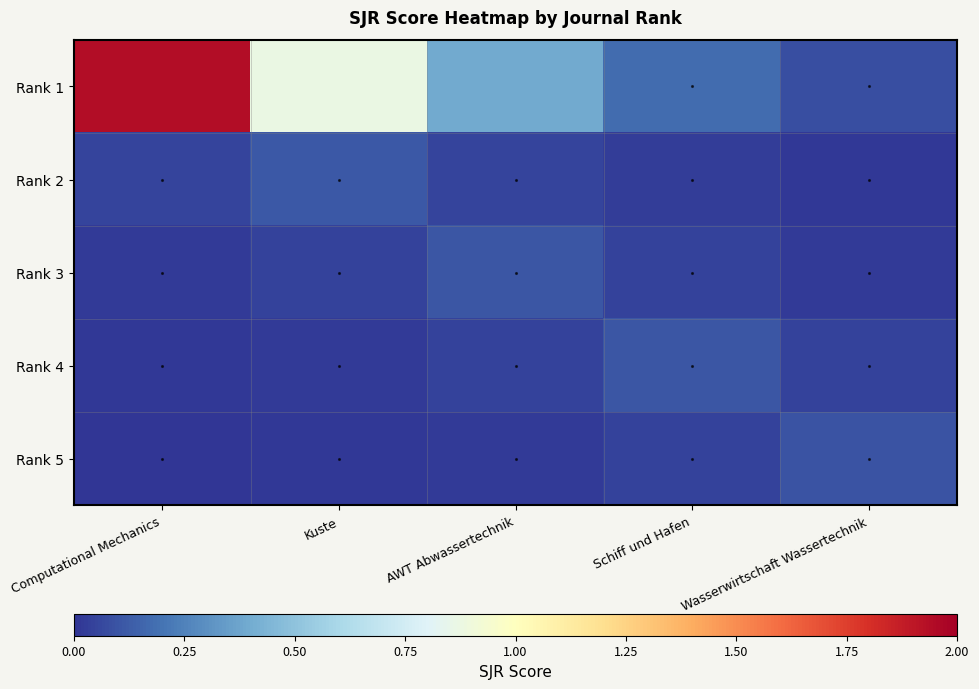

Count the number of categories in the chart.

5